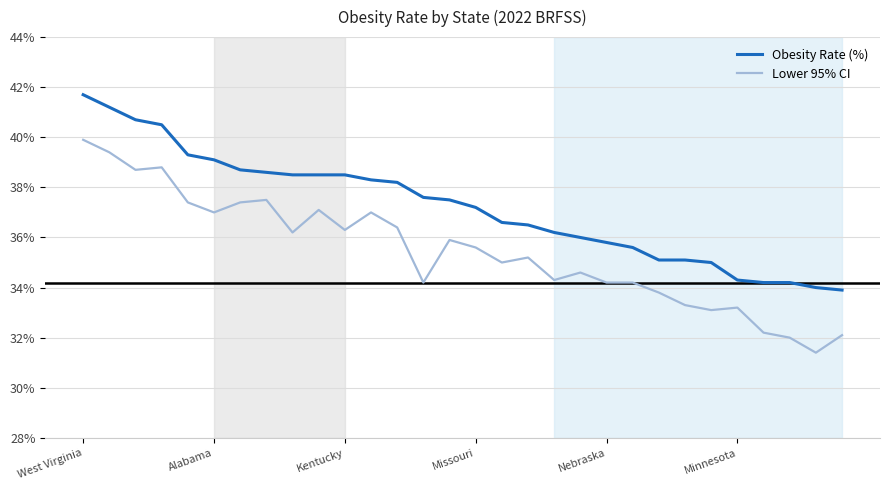

List the series in order of their overall mean, highest first.

Obesity Rate (%), Lower 95% CI